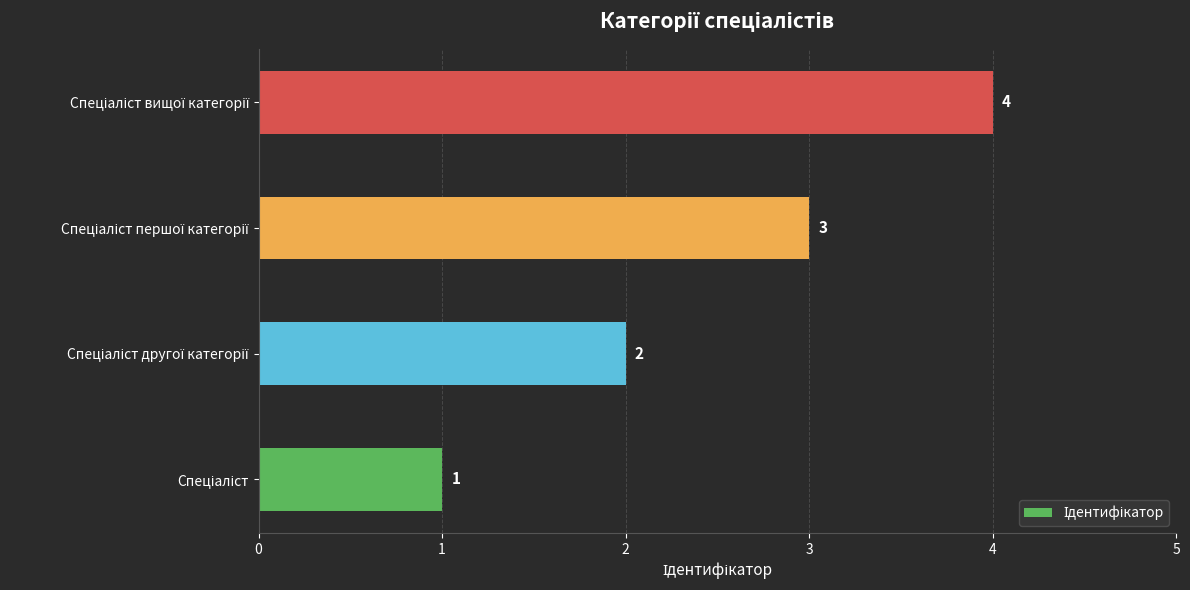

Count the values in the range 2 to 4.

3